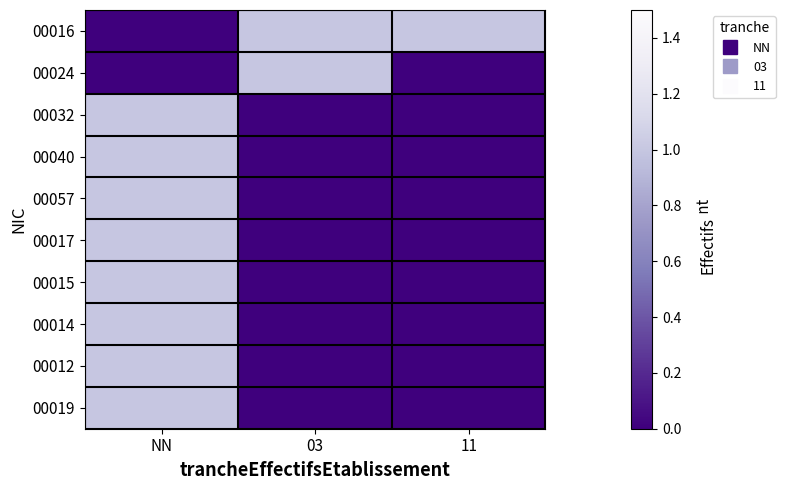

Which series changed the most between 03 and 11?

00024